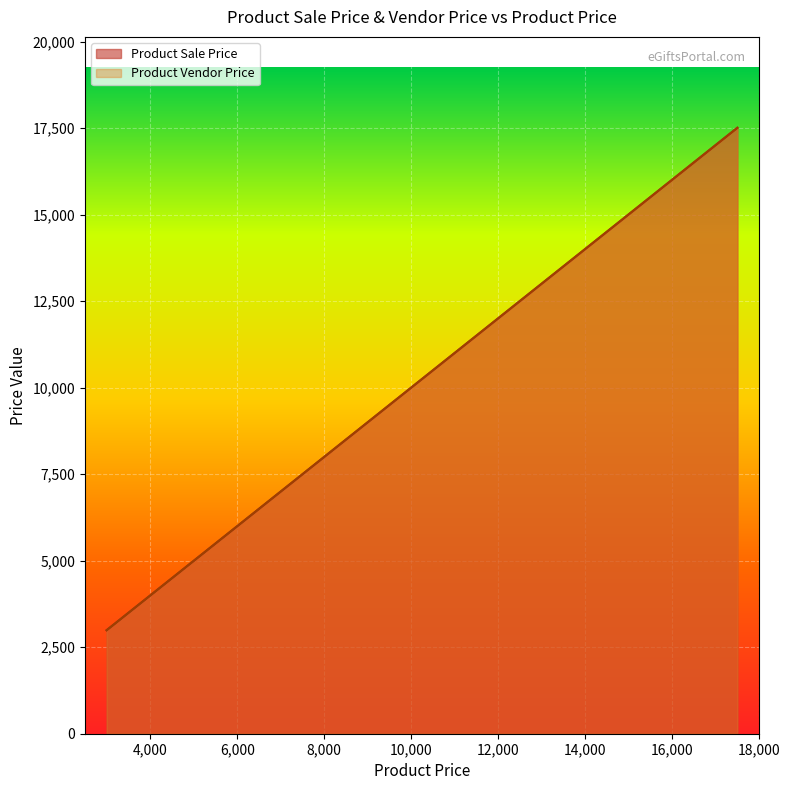

True or false: Product Vendor Price and Product Sale Price intersect in this chart.

False